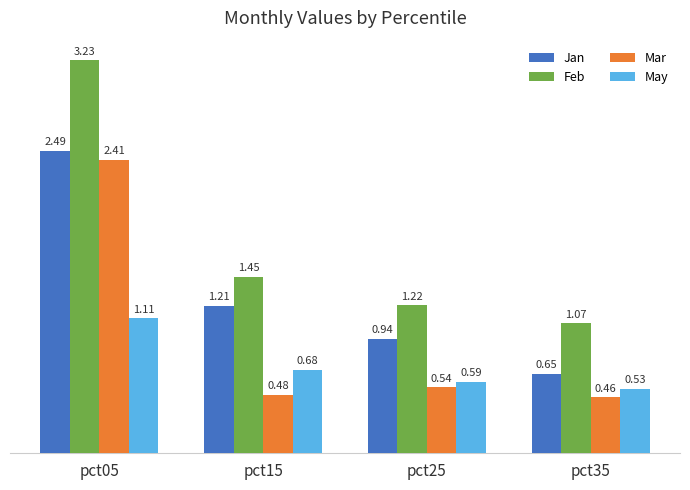

Which label corresponds to the smallest value in the chart?

pct35